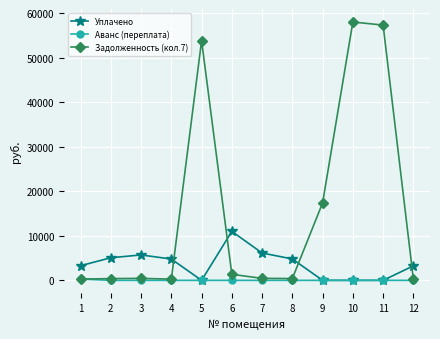

Count the number of data series in this chart.

3